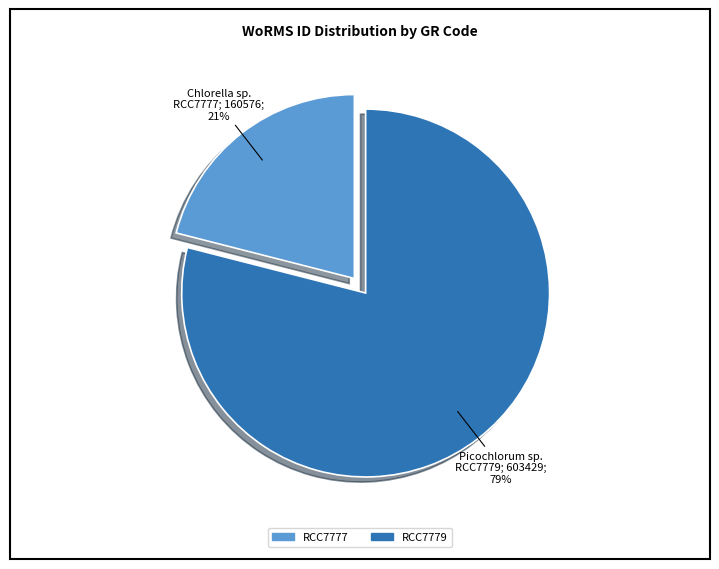

To the nearest percent, what portion does RCC7779 represent?

79%